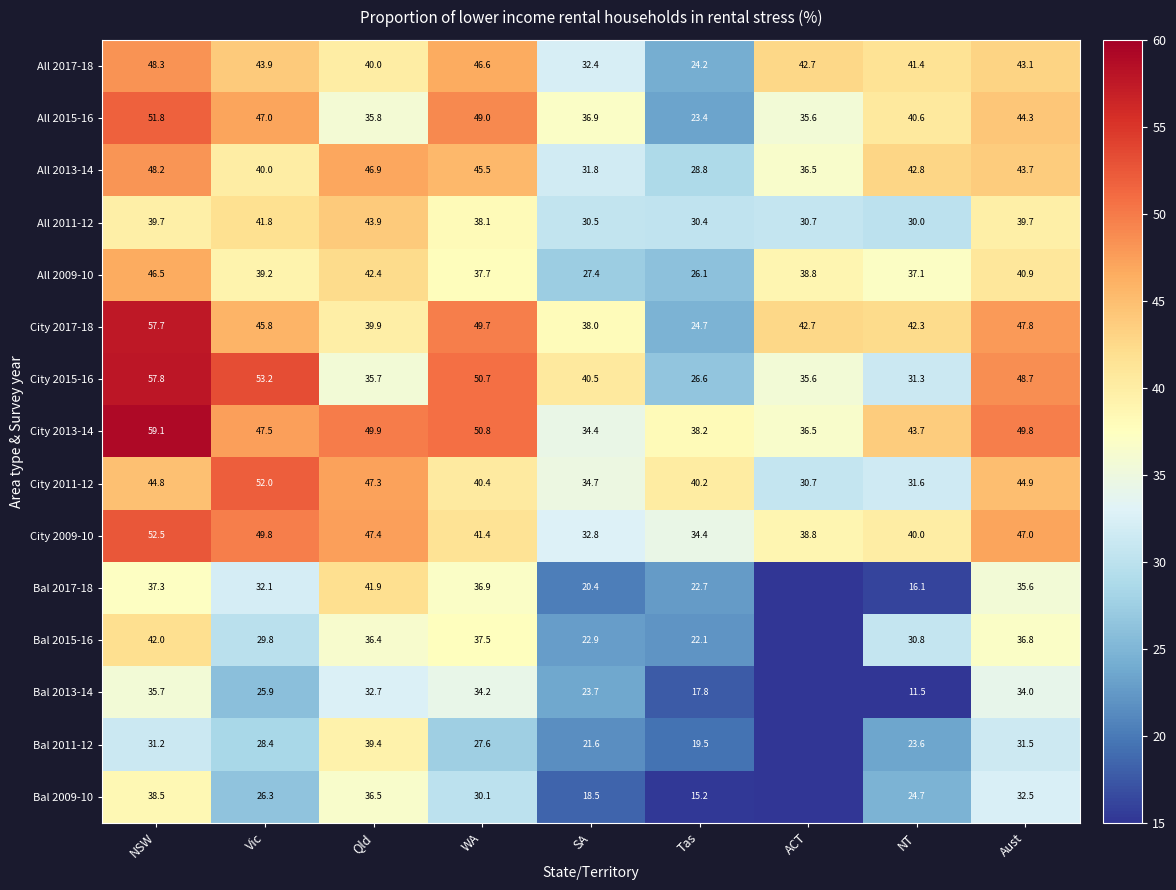

Is the value of City 2009-10 at ACT greater than the value of All 2011-12 at ACT?

Yes